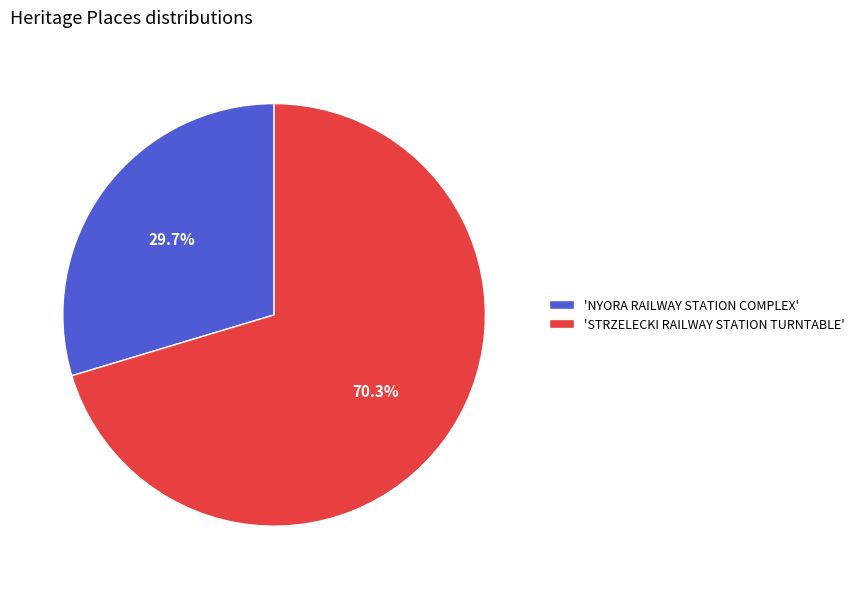

How many segments does this pie chart have?

2